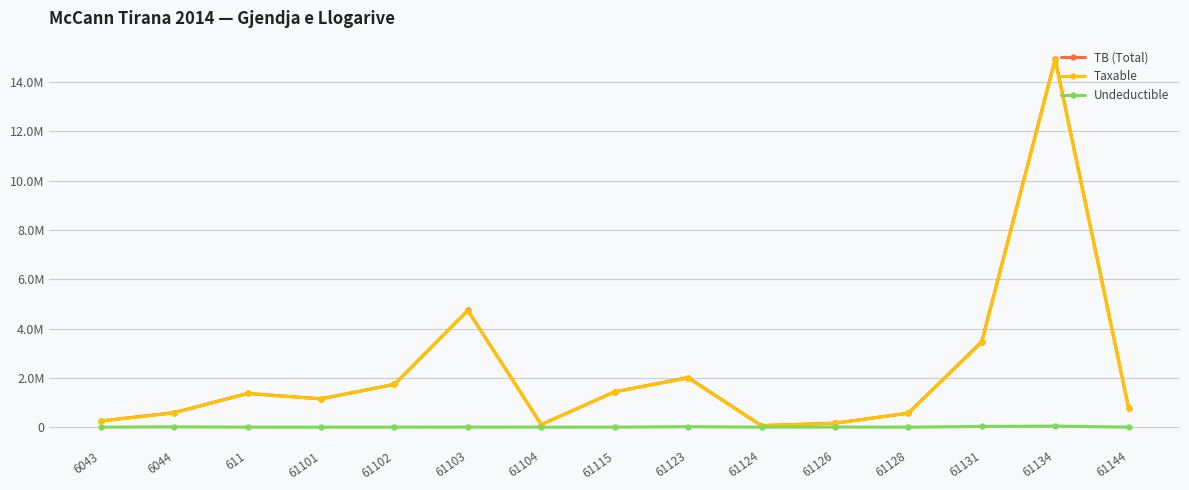

Is this an area chart (filled region under the line)?

No